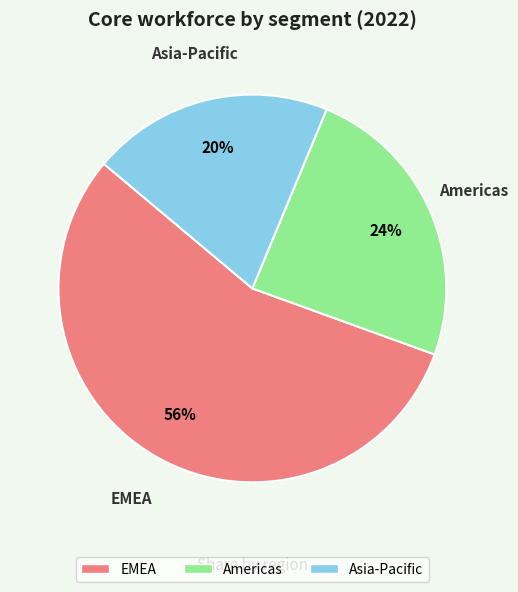

How many segments does this pie chart have?

3